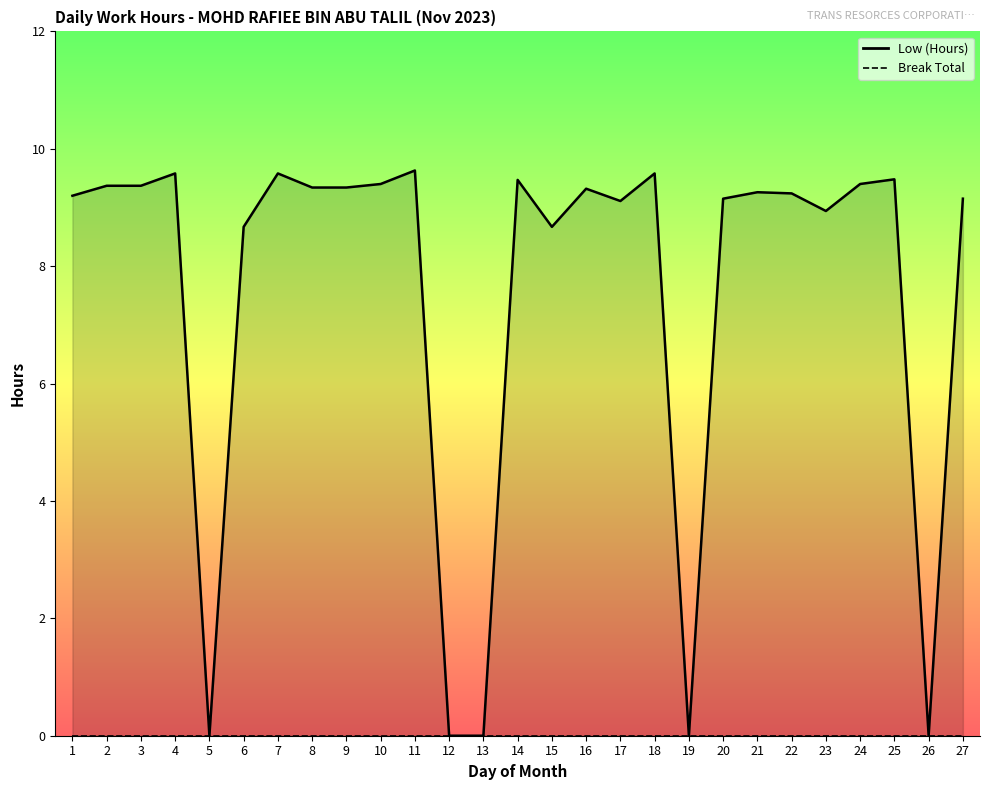

List the labels in order of value, largest first.

11, 4, 7, 18, 25, 14, 10, 24, 2, 3, 8, 9, 16, 21, 22, 1, 20, 27, 17, 23, 6, 15, 5, 12, 13, 19, 26